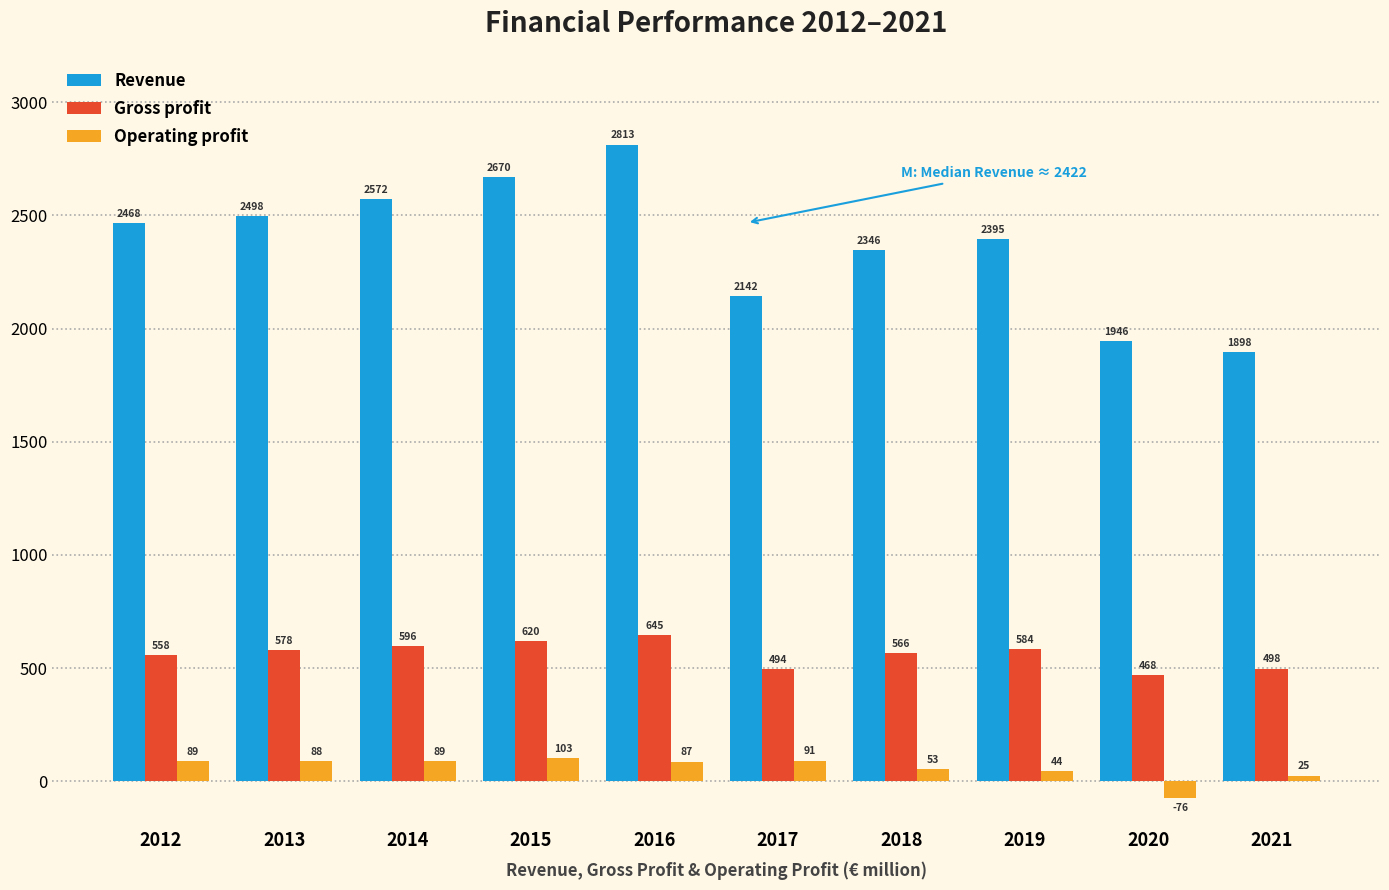

Reading left to right, extract all data points from this chart.

Revenue: 2012=2468	2013=2498	2014=2572	2015=2670	2016=2813	2017=2142	2018=2346	2019=2395	2020=1946	2021=1898
Gross profit: 2012=558	2013=578	2014=596	2015=620	2016=645	2017=494	2018=566	2019=584	2020=468	2021=498
Operating profit: 2012=89	2013=88	2014=89	2015=103	2016=87	2017=91	2018=53	2019=44	2020=-76	2021=25